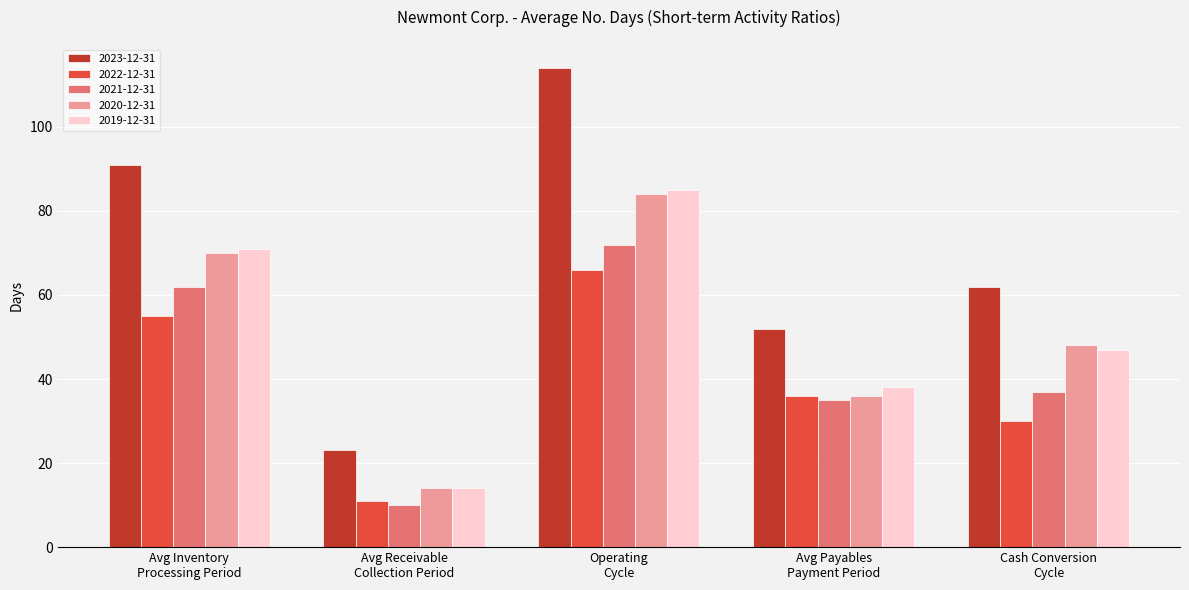

Where is 2023-12-31 nearest to the value 68?

Cash Conversion
Cycle